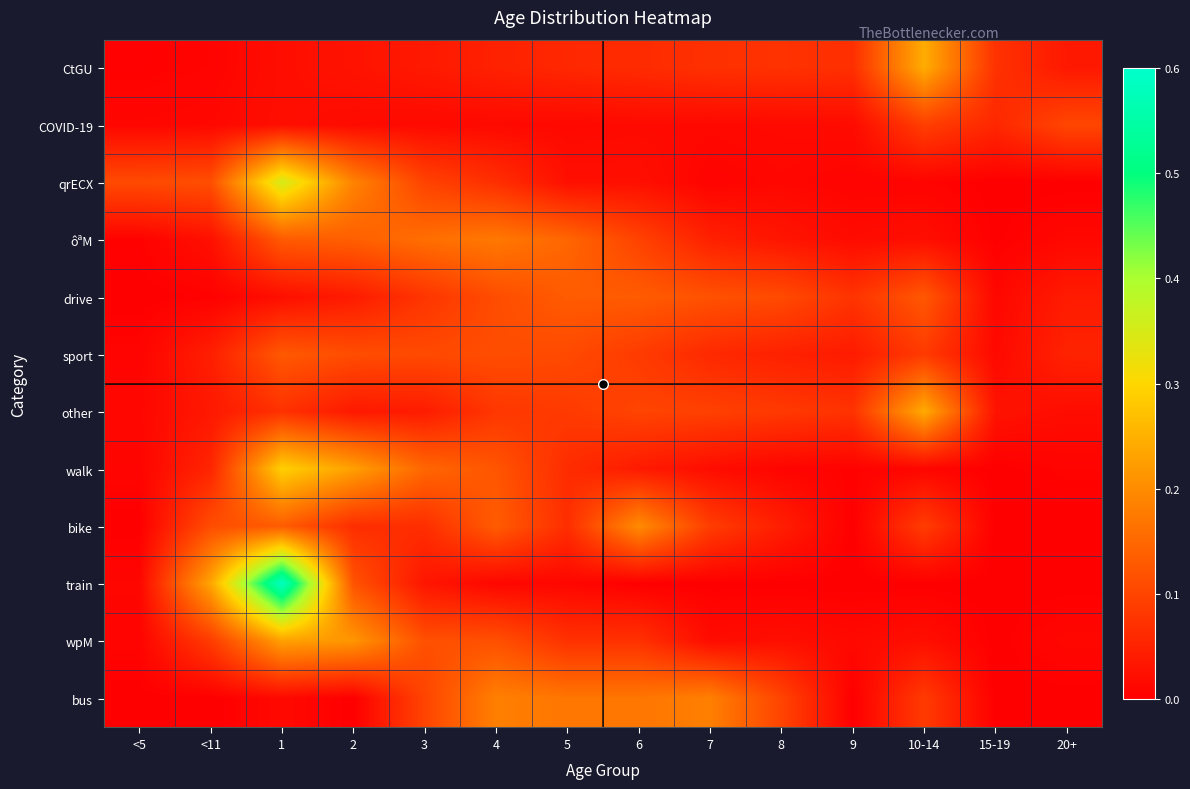

Between <11 and 5, which series saw the biggest shift?

train